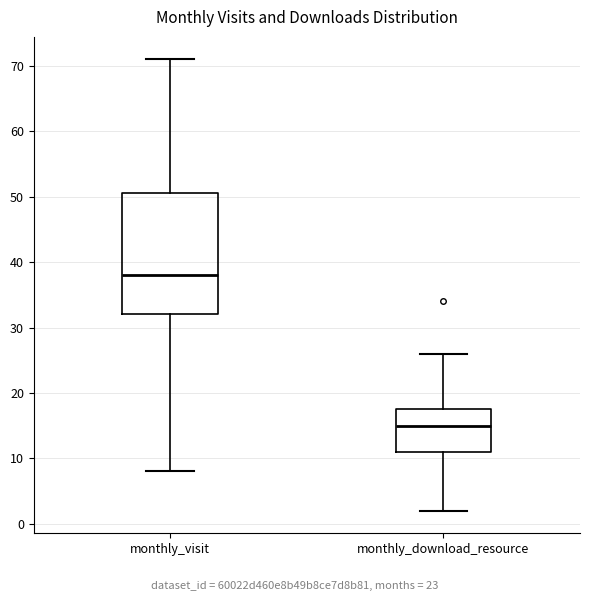

Where does the upper whisker of the box for monthly_download_resource end on the y-axis? The values are not printed on the chart, so give them approximately, as read against the axis.

26